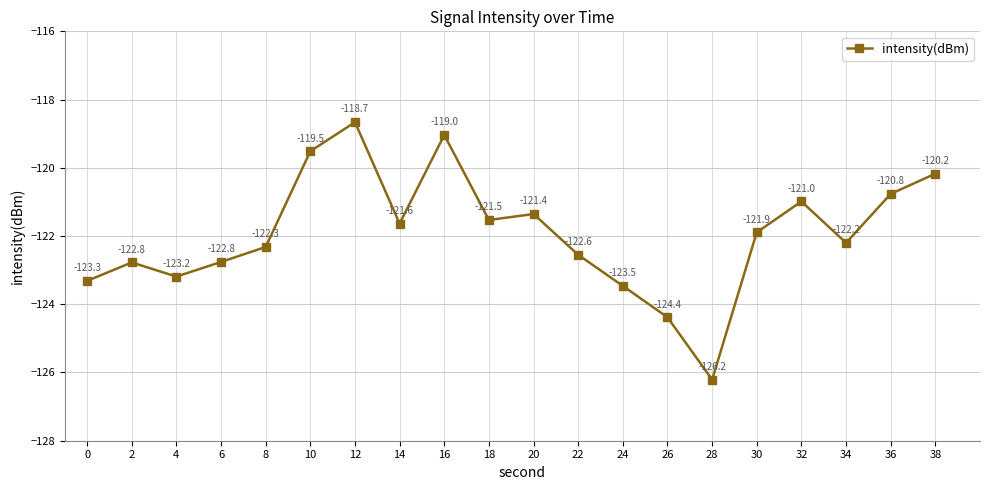

Reading right to left, extract all data points from this chart.

38=-120.2	36=-120.8	34=-122.2	32=-121.0	30=-121.9	28=-126.2	26=-124.4	24=-123.5	22=-122.6	20=-121.4	18=-121.5	16=-119.0	14=-121.6	12=-118.7	10=-119.5	8=-122.3	6=-122.8	4=-123.2	2=-122.8	0=-123.3